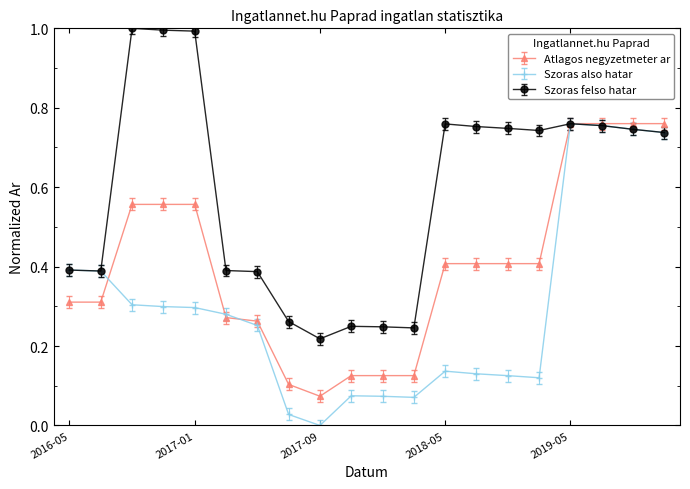

What is the maximum value for Szoras felso hatar?

1.0